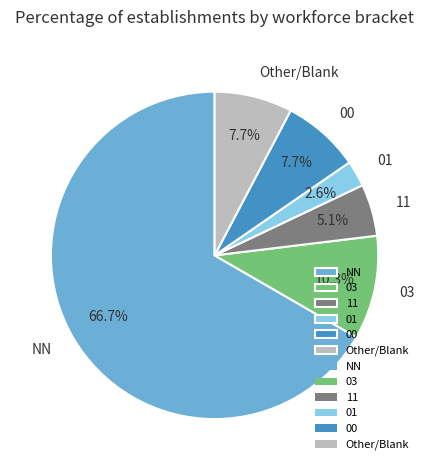

Between 01 and 00, which is larger?

00